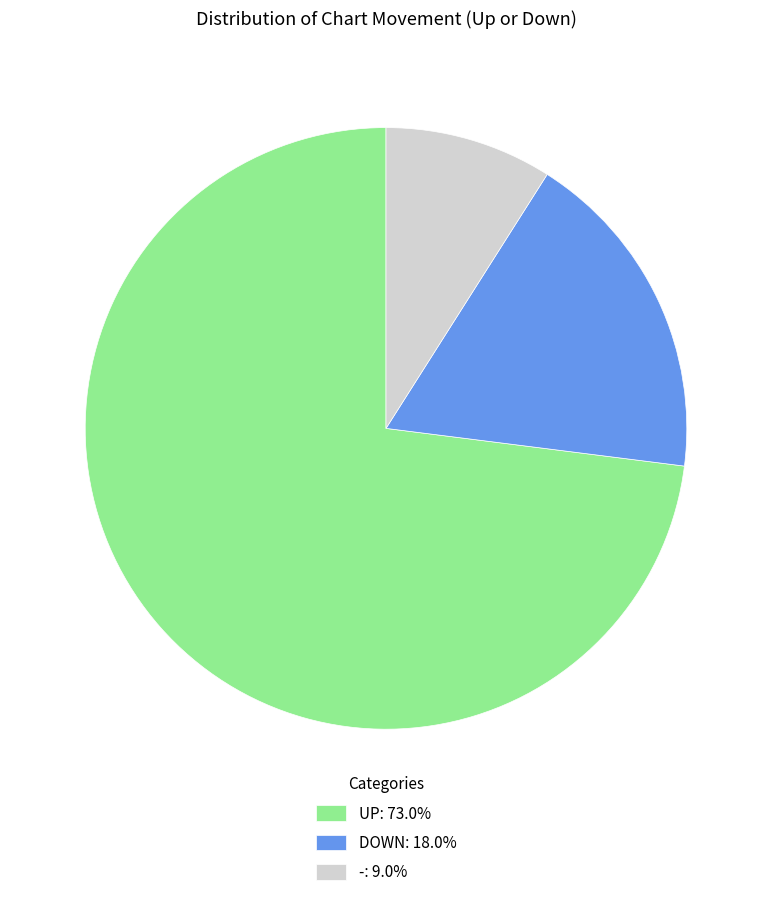

Does any single category account for the majority?

Yes